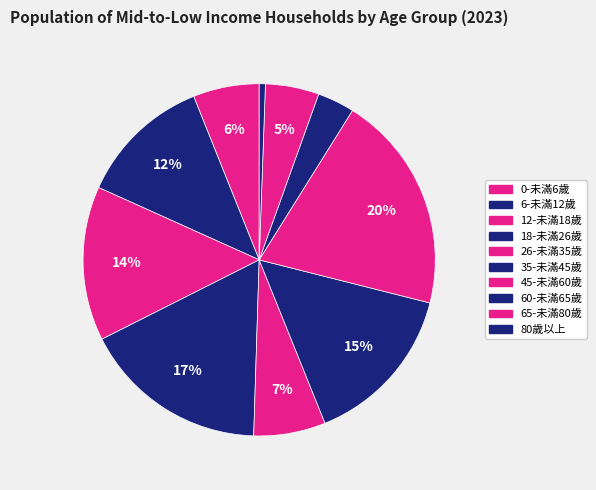

How many segments does this pie chart have?

10